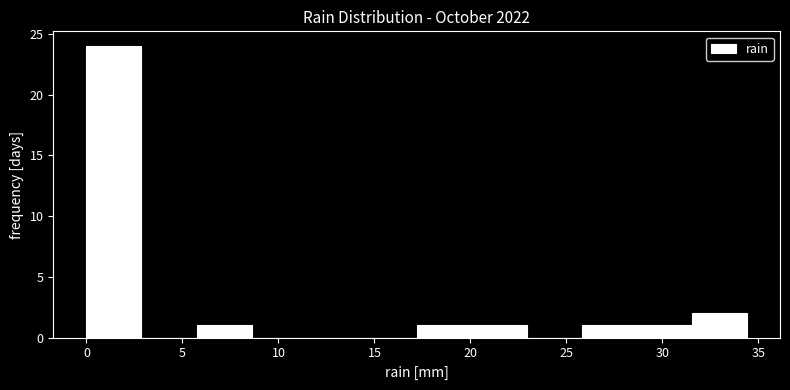

Reading left to right, transcribe this chart: for each bar, give the range it covers on the x-axis and its height. Neither the bar edges nor the heights are printed on the chart, so give them approximately, as read against the axes.

0.0 to 3.0: 24
3.0 to 5.5: 0
5.5 to 8.5: 1
8.5 to 11.5: 0
11.5 to 14.5: 0
14.5 to 17.0: 0
17.0 to 20.0: 1
20.0 to 23.0: 1
23.0 to 26.0: 0
26.0 to 28.5: 1
28.5 to 31.5: 1
31.5 to 34.5: 2